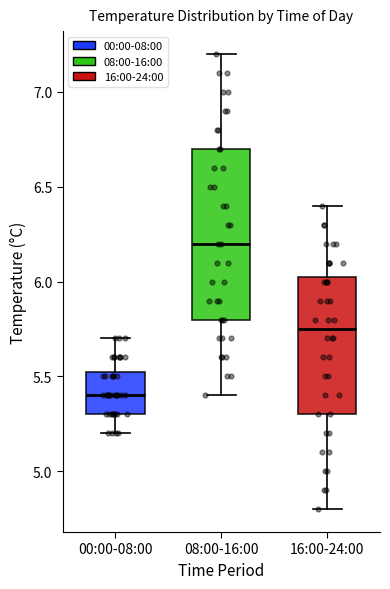

Reading left to right, read every box against the y-axis: the position of its median line, the range the box covers, and the ends of its whiskers. The values are not printed on the chart, so give them approximately, as read against the axis.

00:00-08:00: median 5.40, box 5.30 to 5.55, whiskers 5.20 to 5.70
08:00-16:00: median 6.20, box 5.80 to 6.70, whiskers 5.40 to 7.20
16:00-24:00: median 5.75, box 5.30 to 6.05, whiskers 4.80 to 6.40